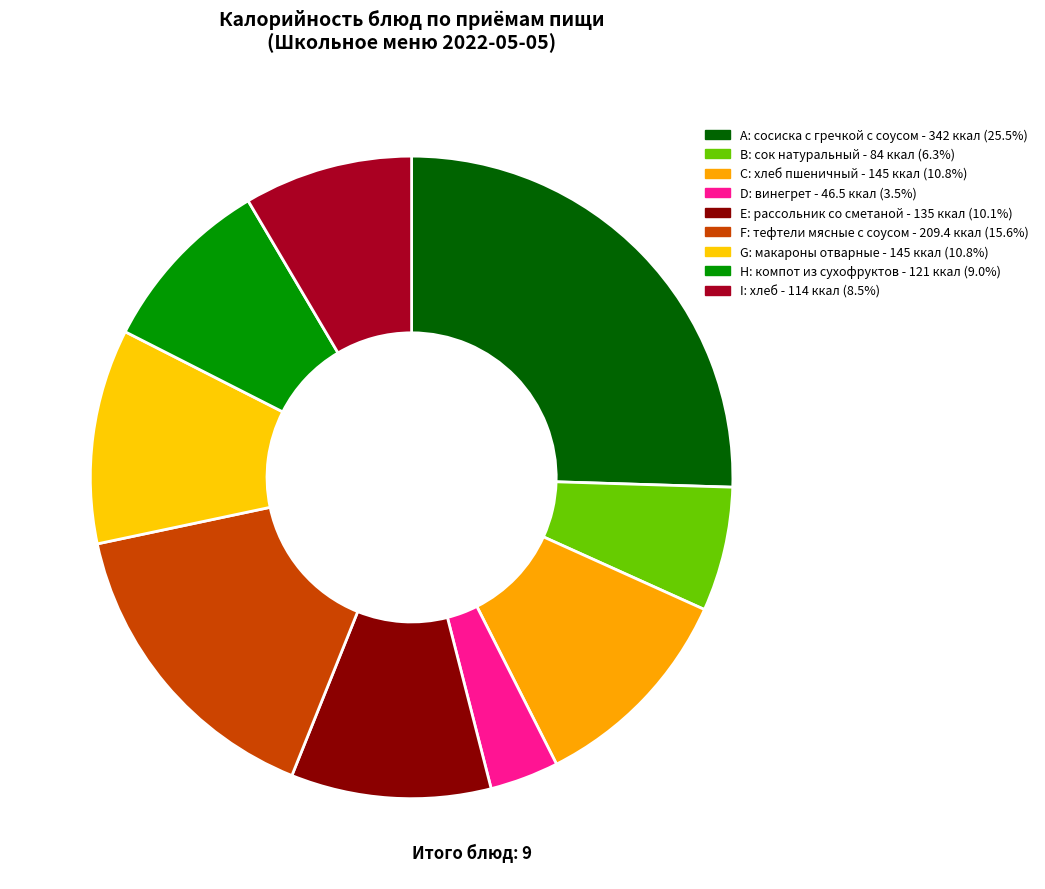

Combined, do C and I account for over 50%?

No